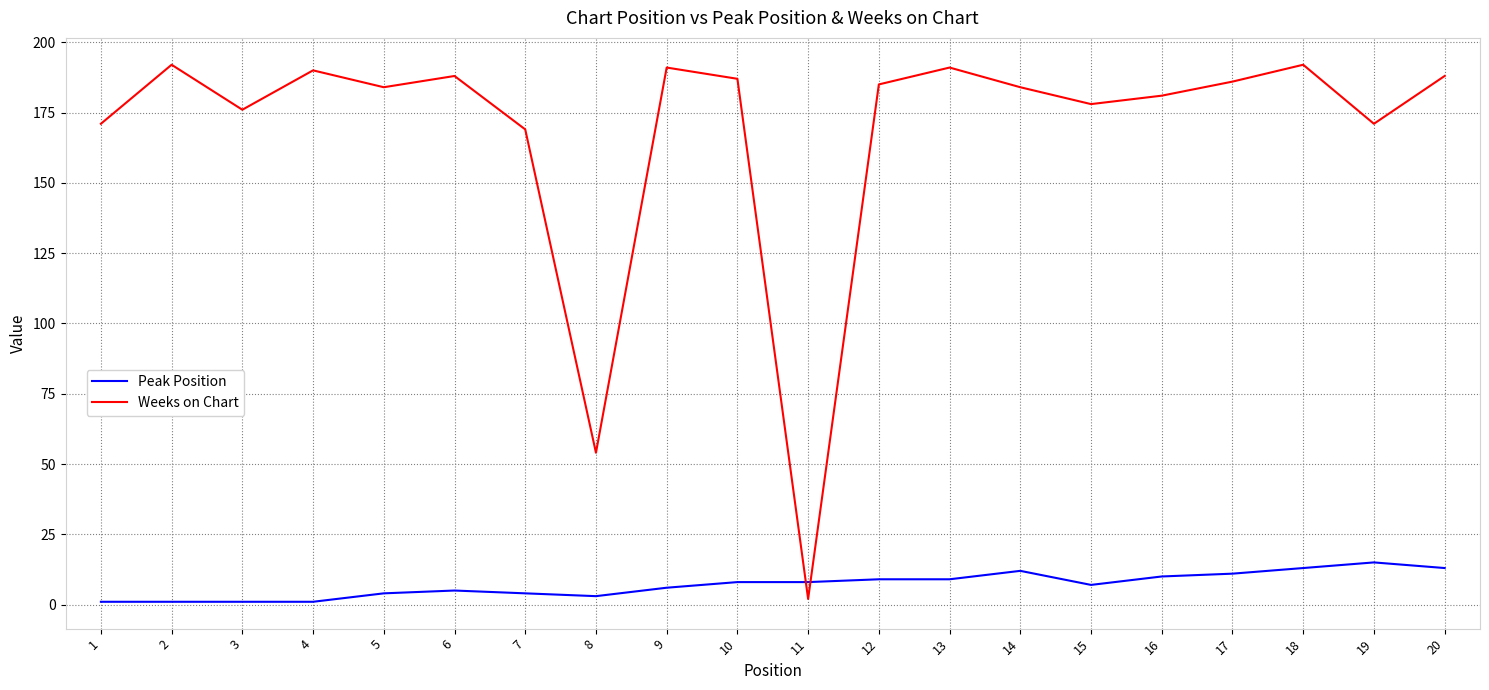

Which series has the widest spread of values?

Weeks on Chart